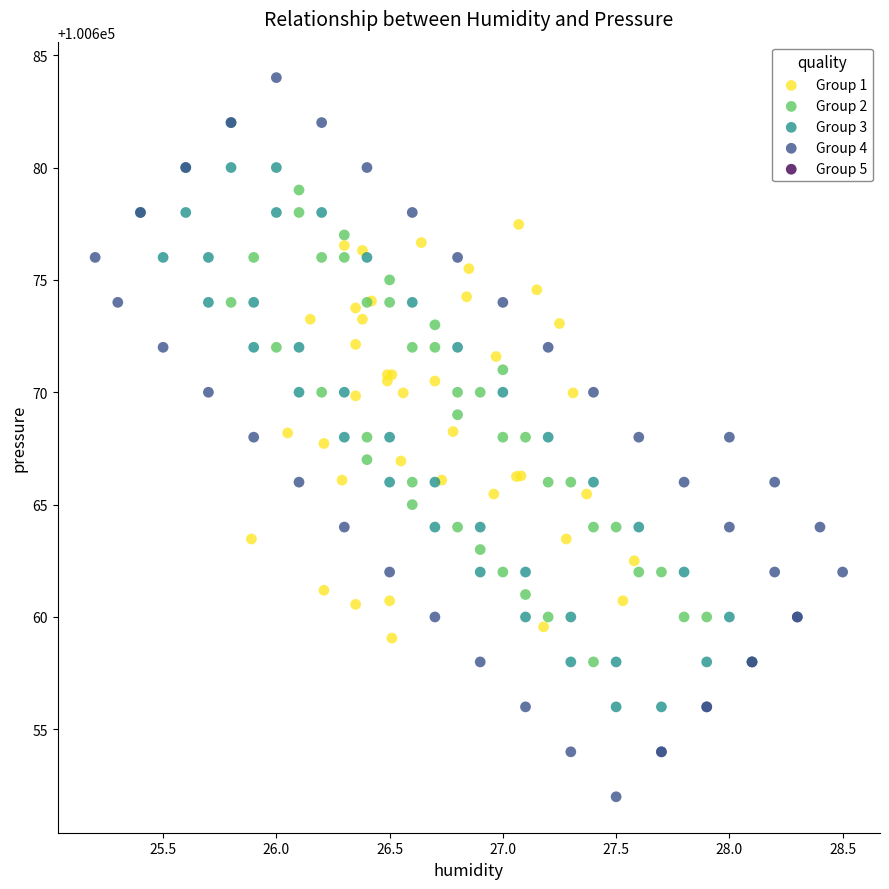

Which series has the largest Y range (max minus min)?

Group 4